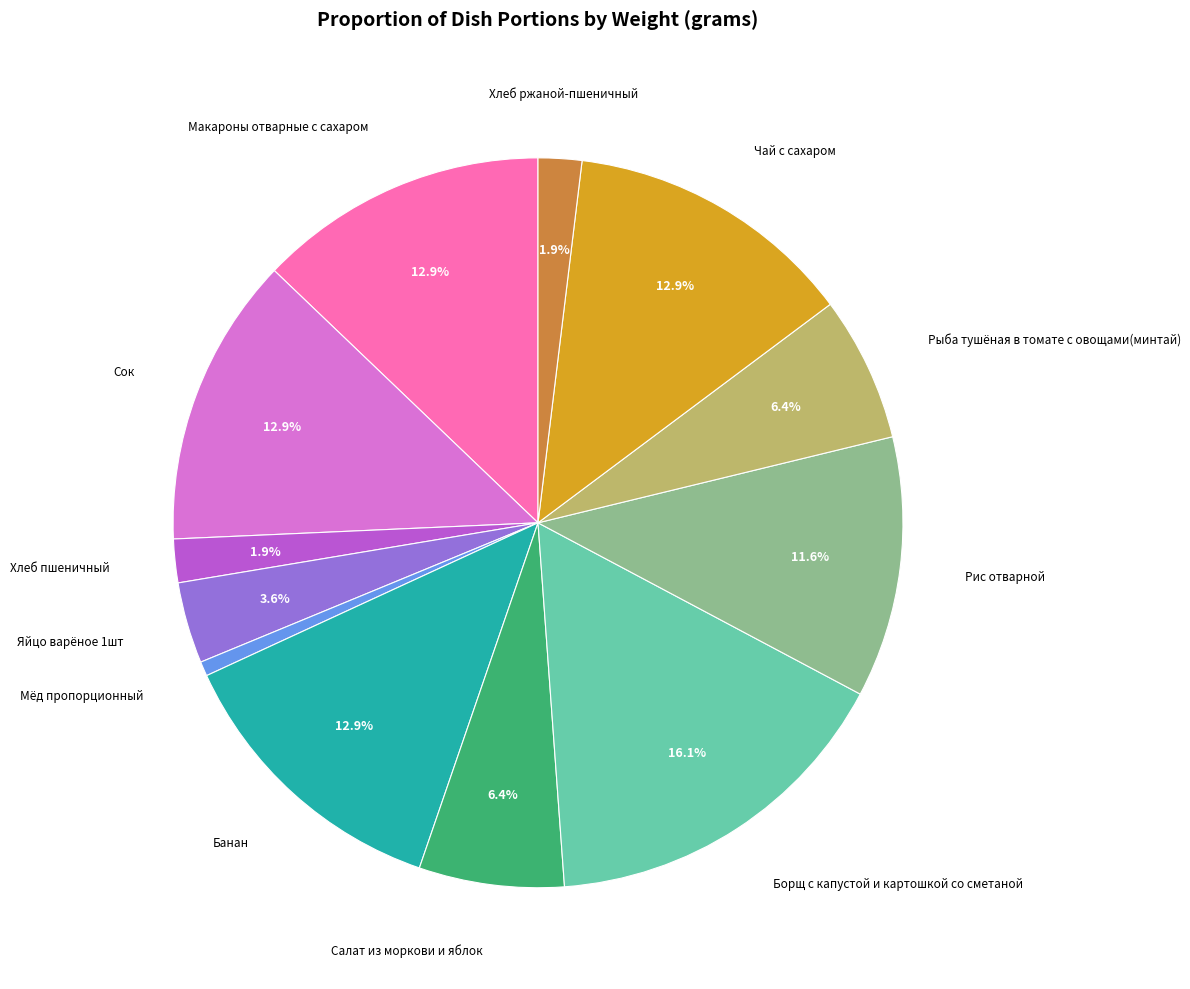

Is there a majority slice in this chart?

No